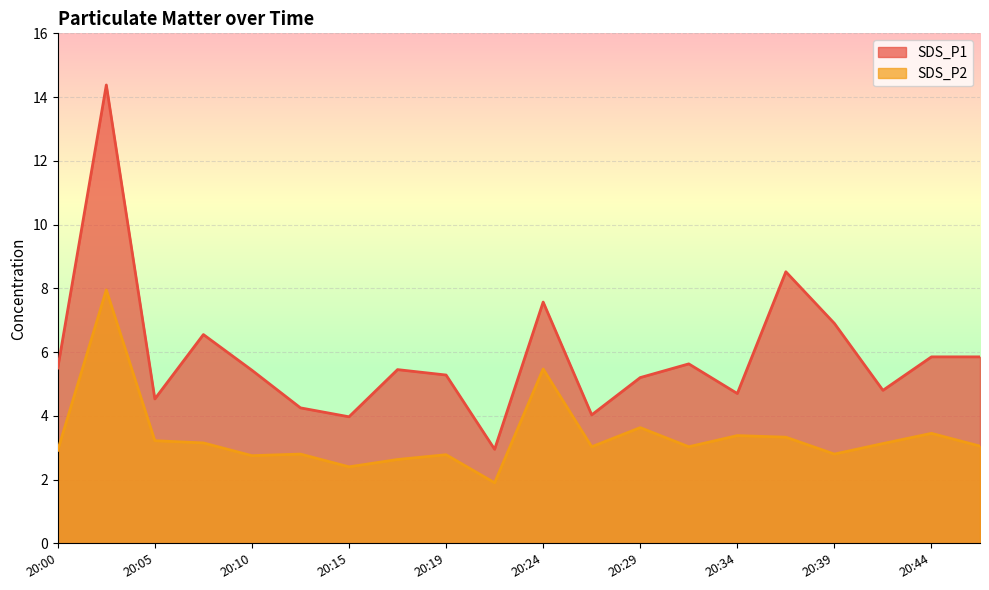

Read the SDS_P1 value at 20:22.

3.0